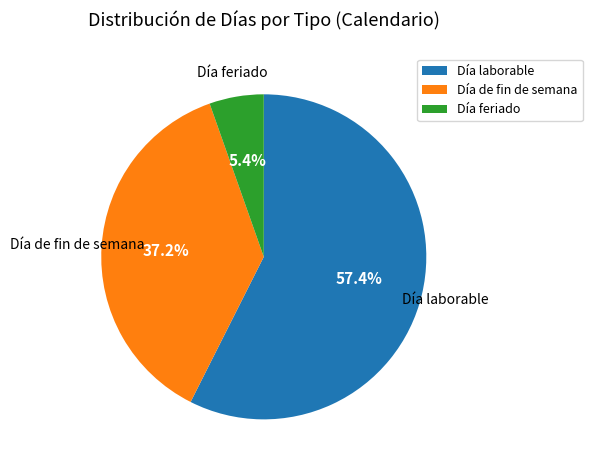

What is the ratio of the value at Día de fin de semana to the value at Día laborable?

0.6